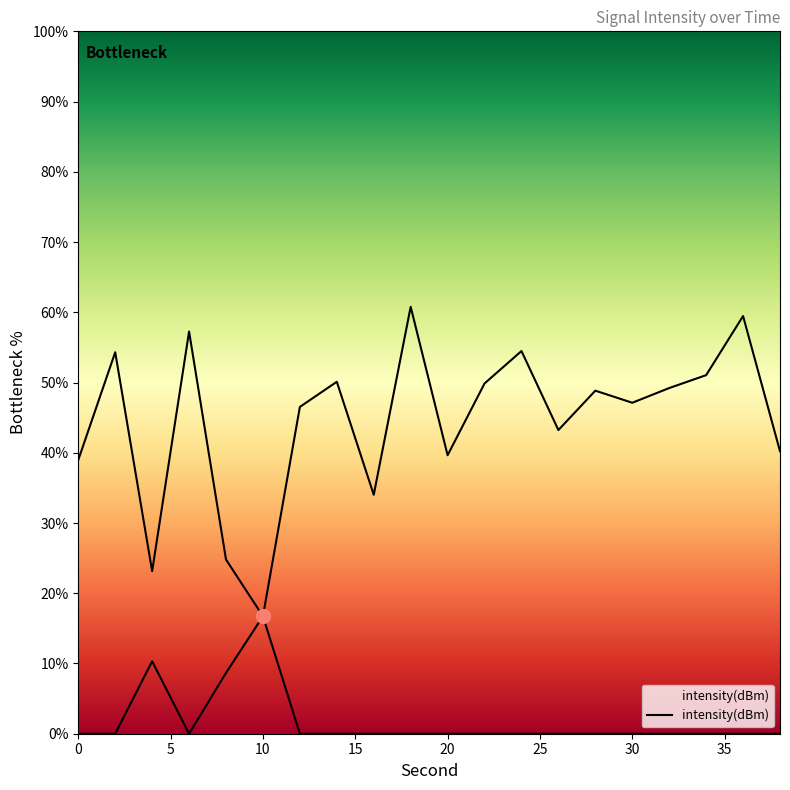

List the labels in order of value, smallest first.

10, 4, 8, 16, 0, 20, 38, 26, 12, 30, 28, 32, 22, 14, 34, 2, 24, 6, 36, 18